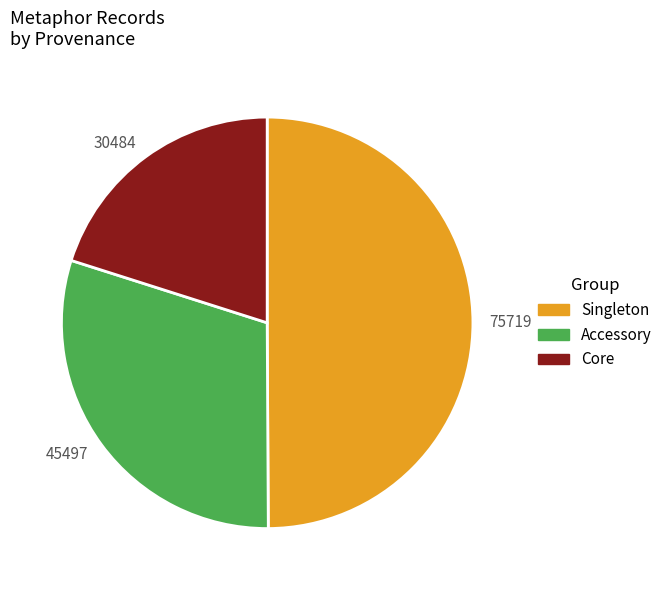

Between 30484 and 75719, which is larger?

75719